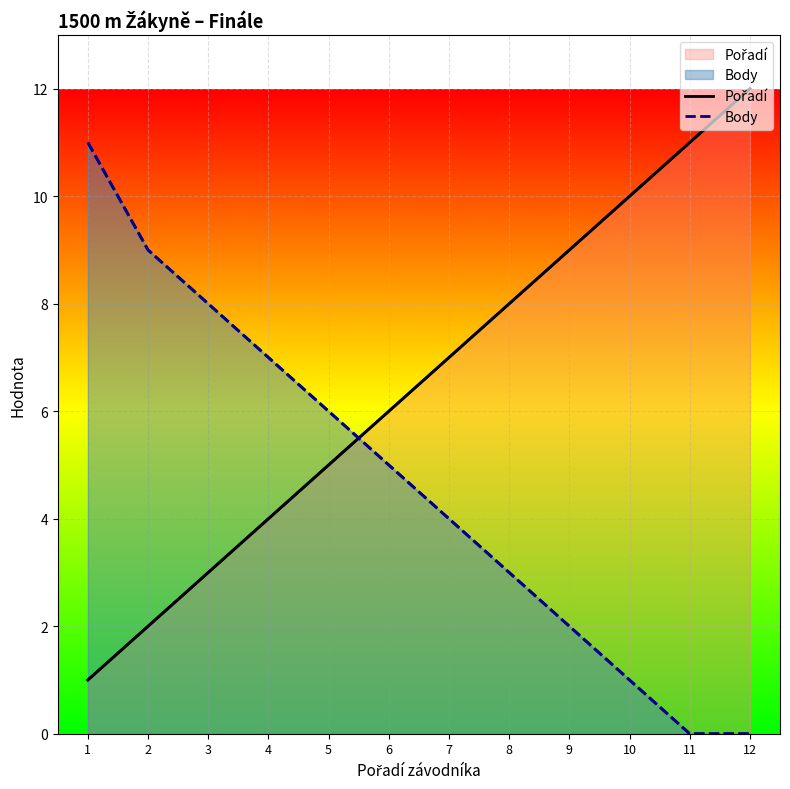

Which category has the highest value across all series?

12